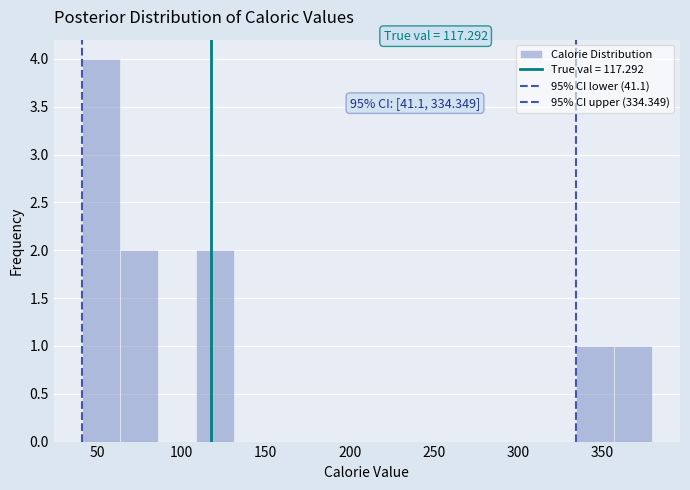

Over which range of the x-axis is the bar tallest?

40 to 65